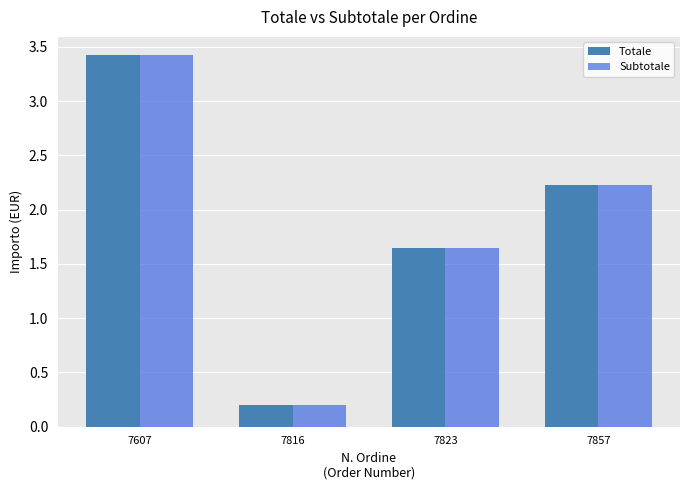

True or false: Subtotale has a value of 3.3 at 7857.

False